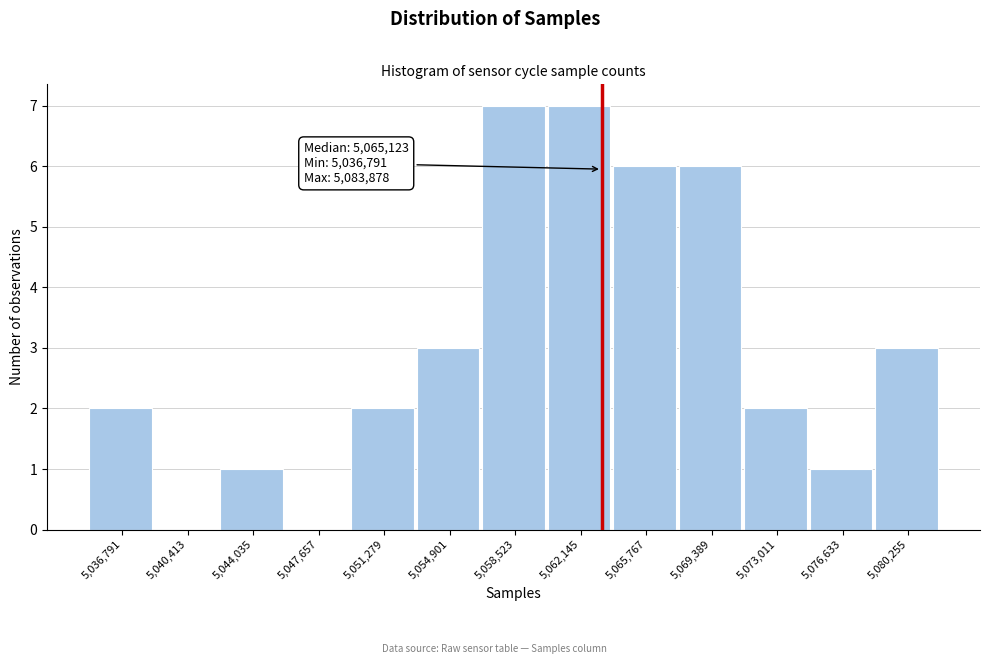

Reading right to left, extract all data points from this chart.

5,080,255=3	5,076,633=1	5,073,011=2	5,069,389=6	5,065,767=6	5,062,145=7	5,058,523=7	5,054,901=3	5,051,279=2	5,047,657=0	5,044,035=1	5,040,413=0	5,036,791=2